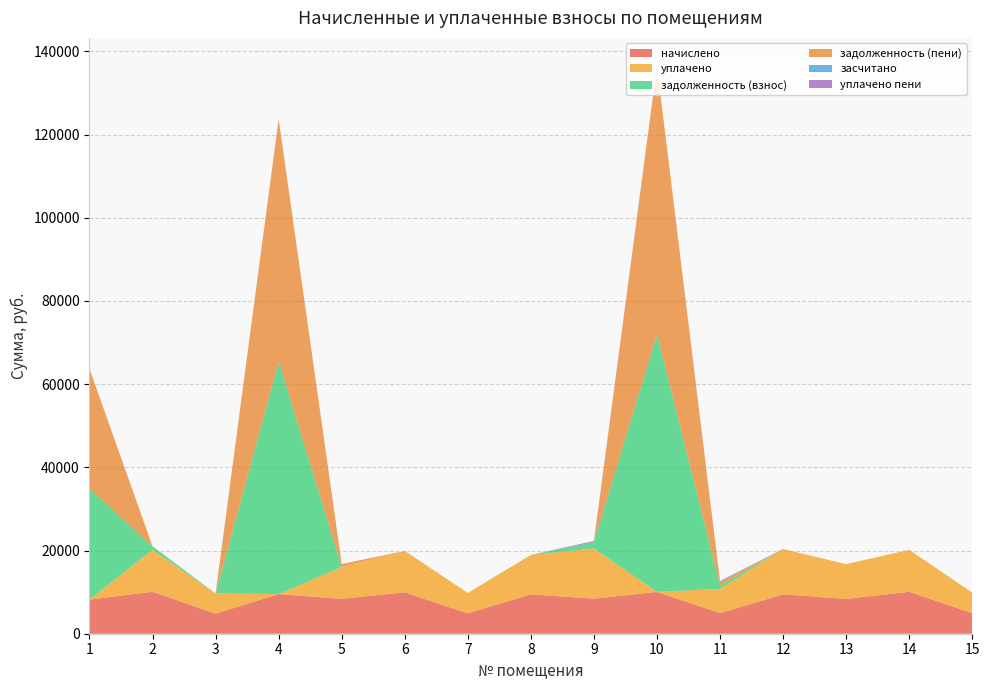

Reading left to right, what are all the values shown in this chart?

начислено: 8197.2	10085.0	4835.5	9522.1	8379.4	9952.6	4901.8	9472.3	8429.0	10051.9	4951.4	9455.8	8362.8	10085.3	4934.9
уплачено: 0.0	10086.6	4835.5	0.0	7681.1	9952.6	4901.8	9472.3	12096.4	0.0	5844.5	10917.5	8362.8	10085.3	4934.9
задолженность (взнос): 26710.2	840.4	0.0	55918.8	0.0	0.0	0.0	0.0	1488.6	61926.2	825.2	0.0	0.0	0.0	0.0
задолженность (пени): 28759.5	0.0	0.0	58299.3	698.3	0.0	0.0	0.0	0.0	64439.2	825.2	0.0	0.0	0.0	0.0
засчитано: 0.0	0.0	0.0	0.0	0.0	0.0	0.0	0.0	0.0	0.0	0.0	0.0	0.0	0.0	0.0
уплачено пени: 0.0	2.1	0.0	0.0	4.2	0.0	0.0	0.0	286.8	0.0	225.2	0.0	0.0	0.0	0.0